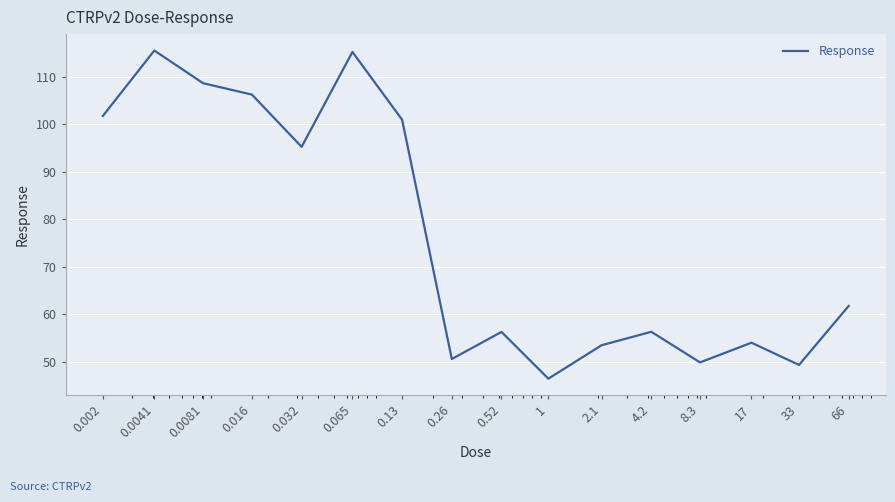

What is the minimum value shown in the chart?

46.4